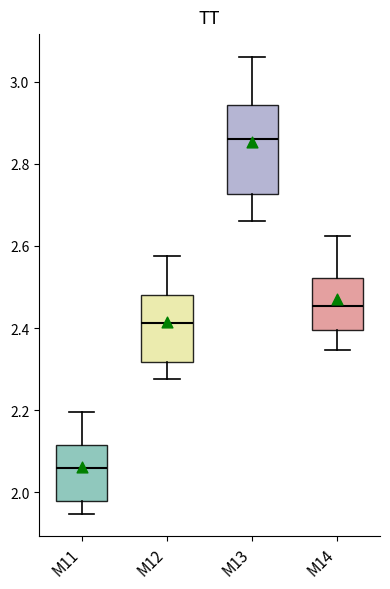

Where does the lower whisker of the box for M14 end on the y-axis? The values are not printed on the chart, so give them approximately, as read against the axis.

2.34